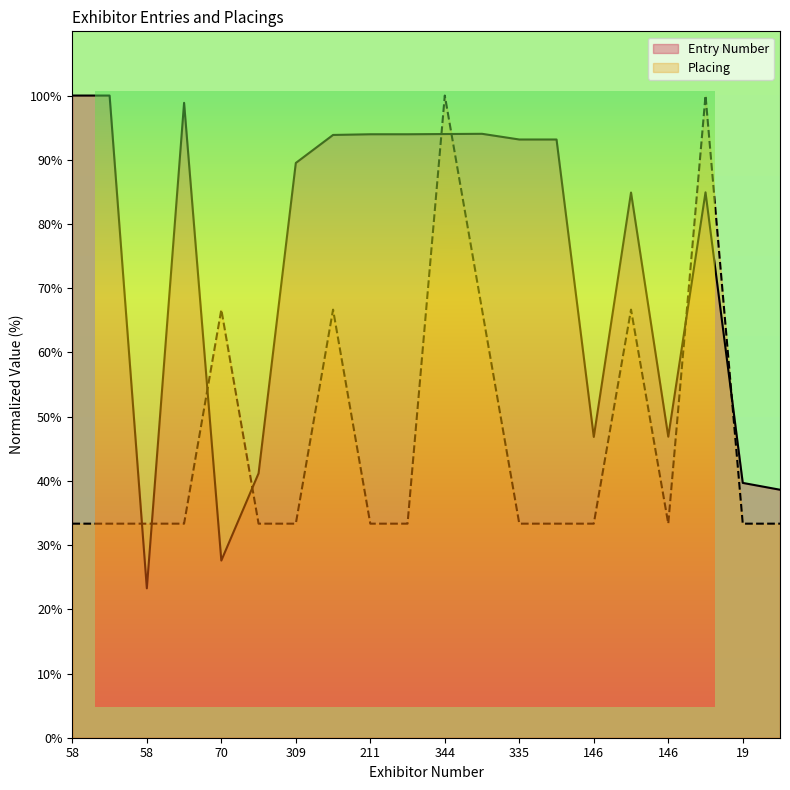

What is the greatest value displayed?

100.0